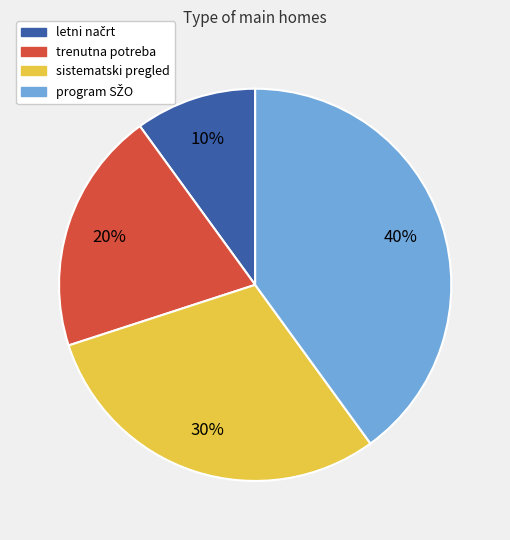

To the nearest percent, what portion does trenutna potreba represent?

20%